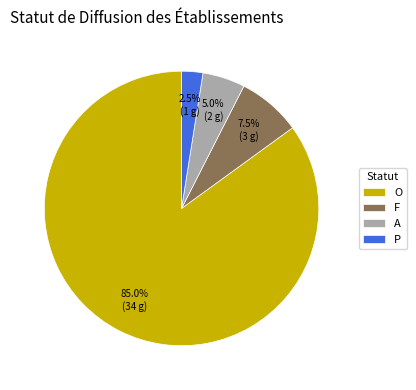

Is there a majority slice in this chart?

Yes